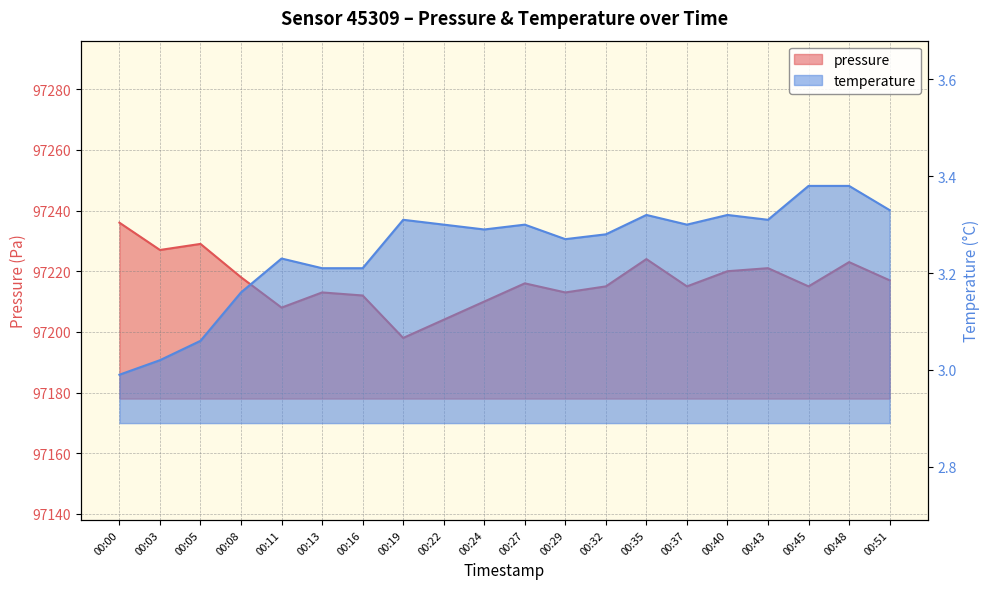

Between 00:05 and 00:11, which series saw the biggest shift?

pressure